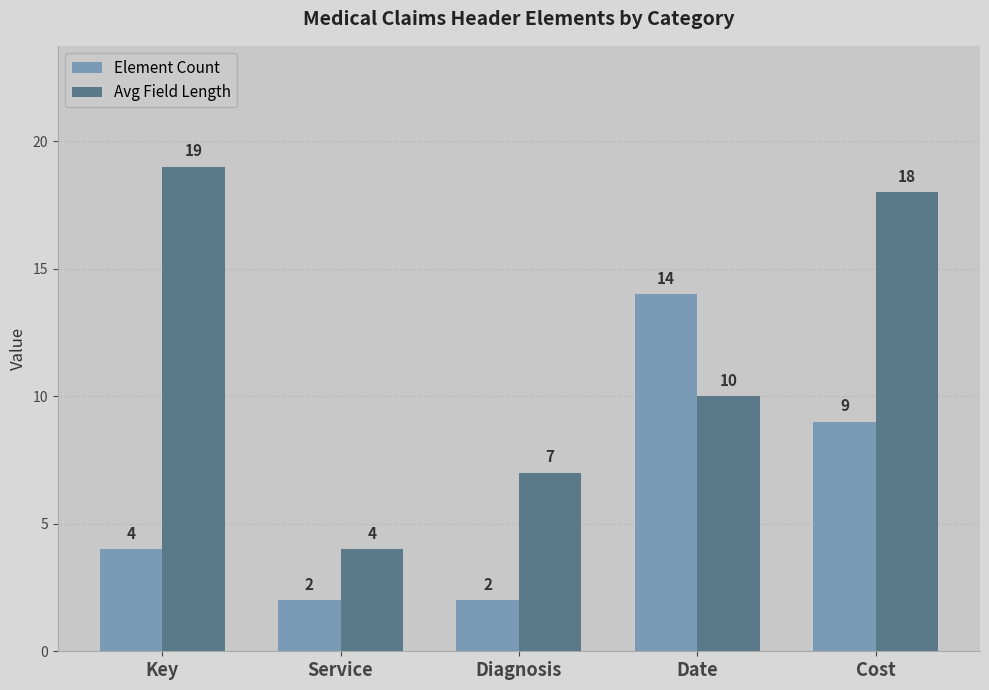

The Avg Field Length series shows 4 at Service. True or false?

True